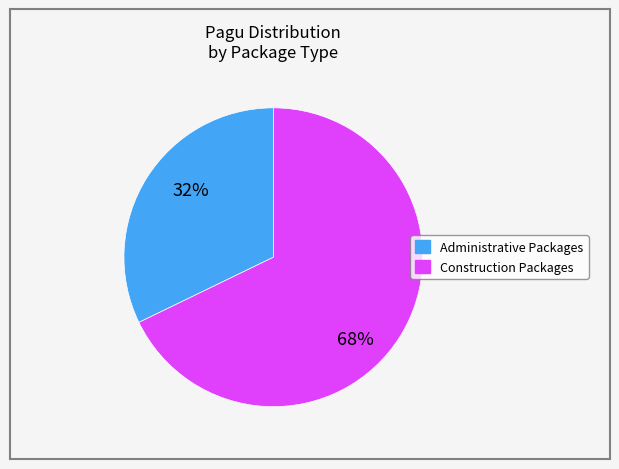

To the nearest percent, what is the average slice percentage?

50%